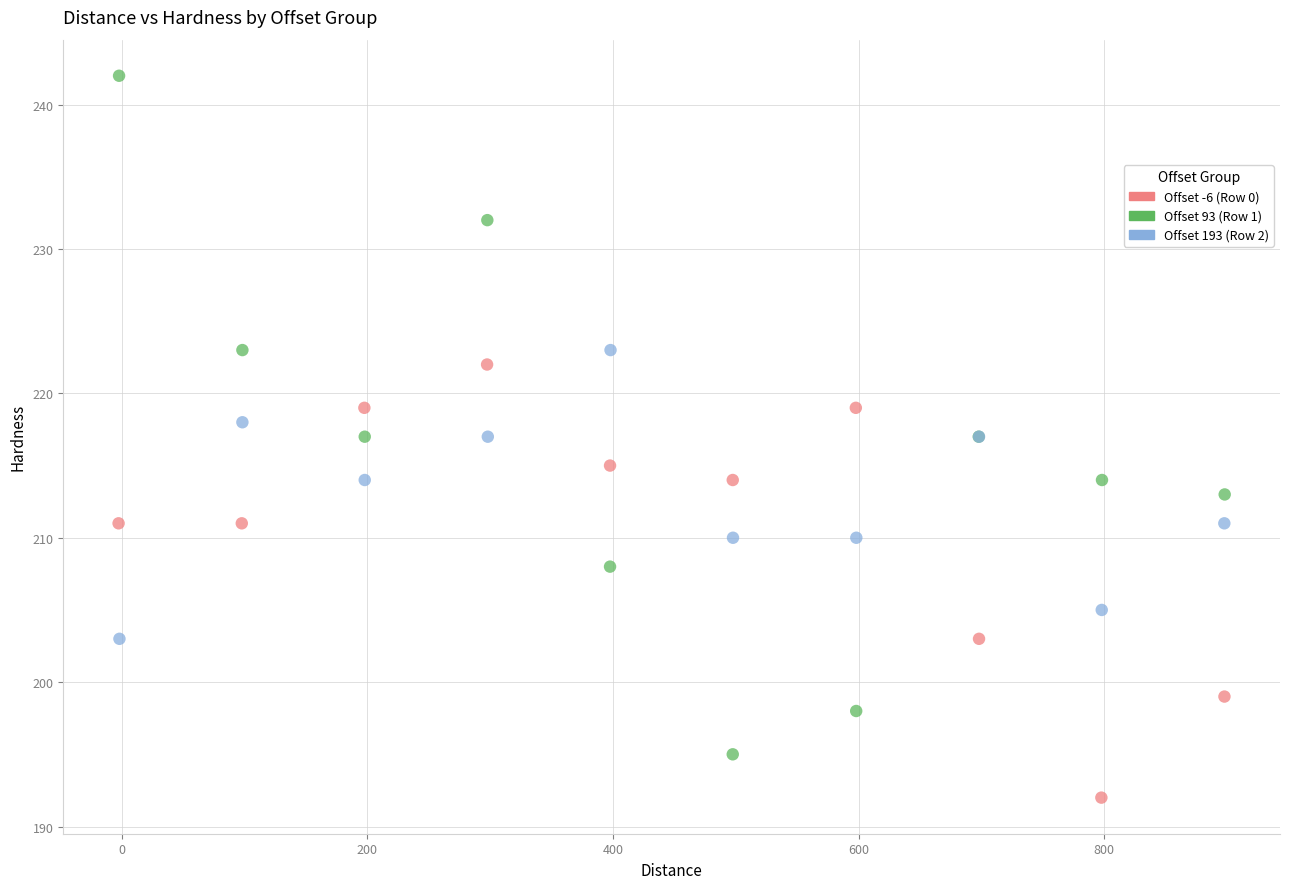

Which series contains the lowest Y value?

Offset -6 (Row 0)